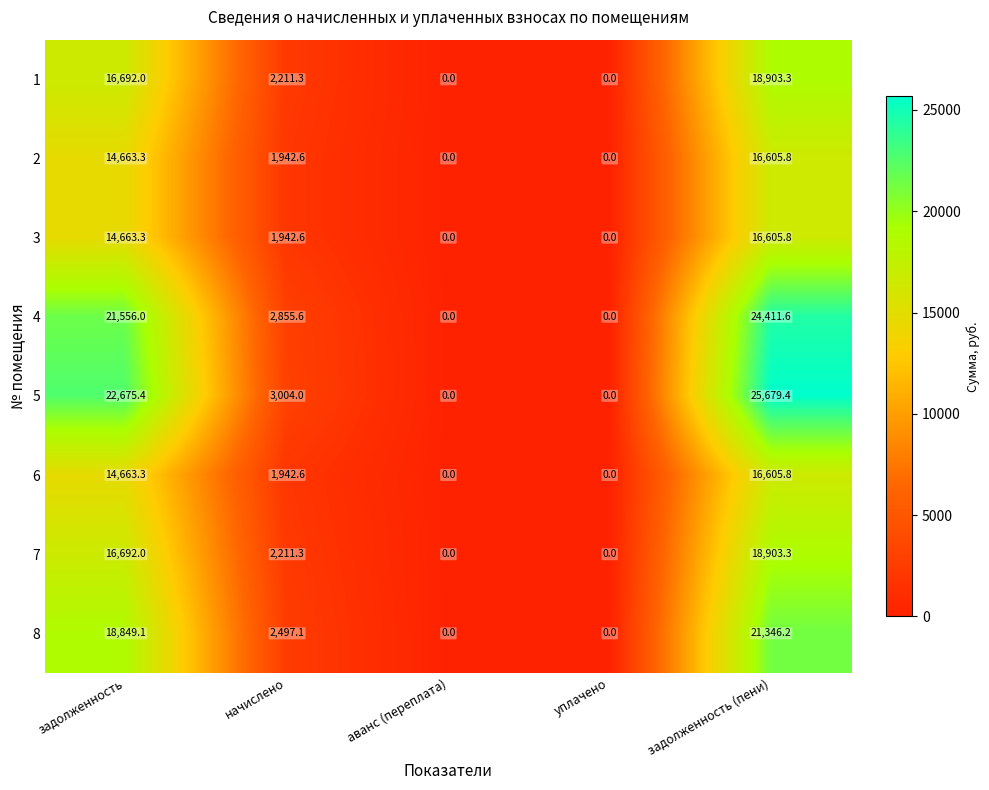

Which series has the largest total across all categories?

5